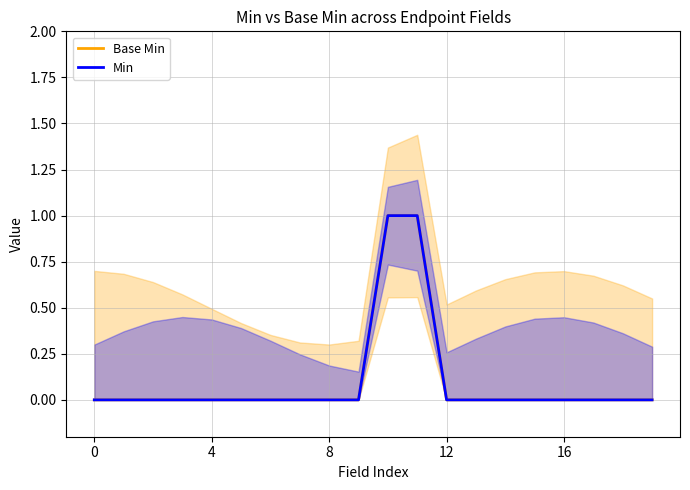

True or false: Min has a value of 1 at 11.

True